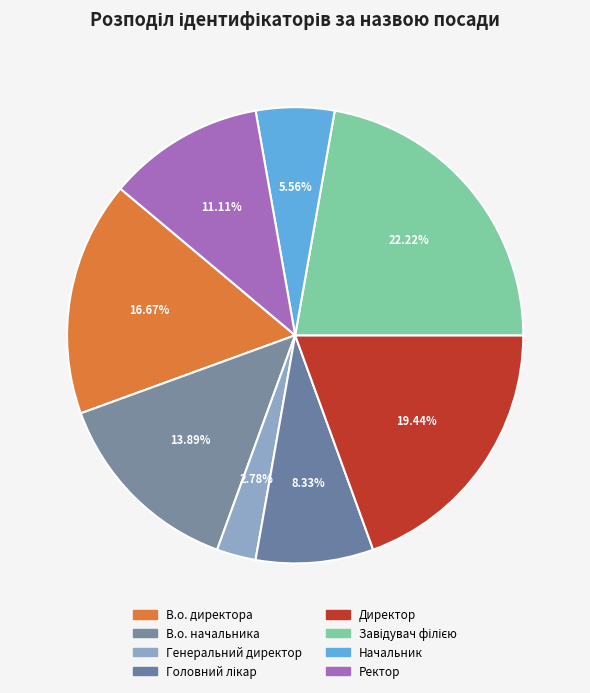

Rank the categories by value from lowest to highest.

Генеральний директор, Начальник, Головний лікар, Ректор, В.о. начальника, В.о. директора, Директор, Завідувач філією